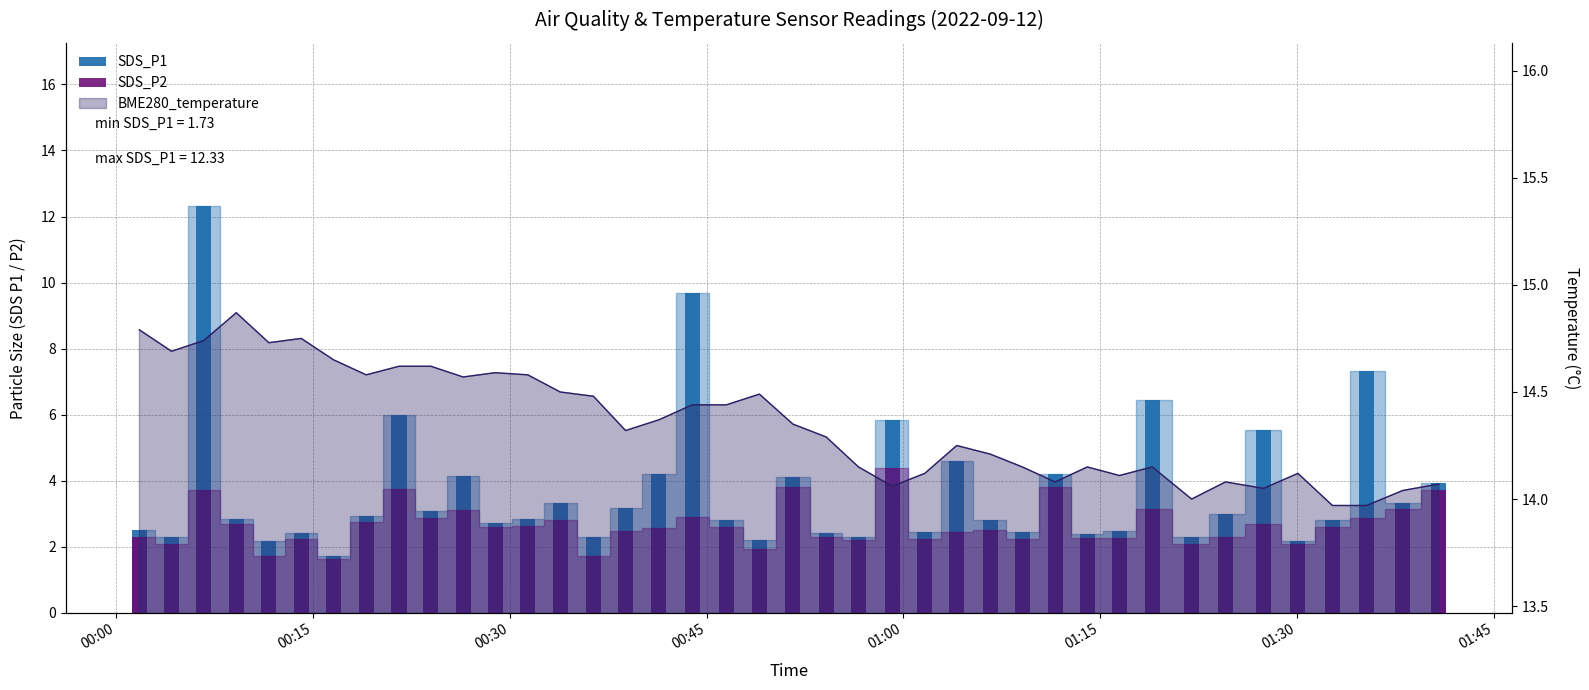

True or false: SDS_P2 has a value of 3.4 at 33.

False